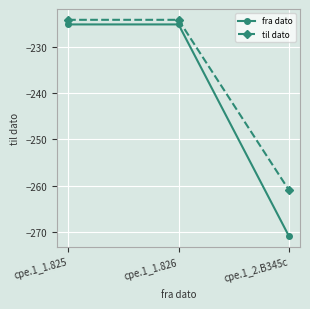

Rank the series at cpe.1_1.825 from lowest to highest value.

fra dato, til dato